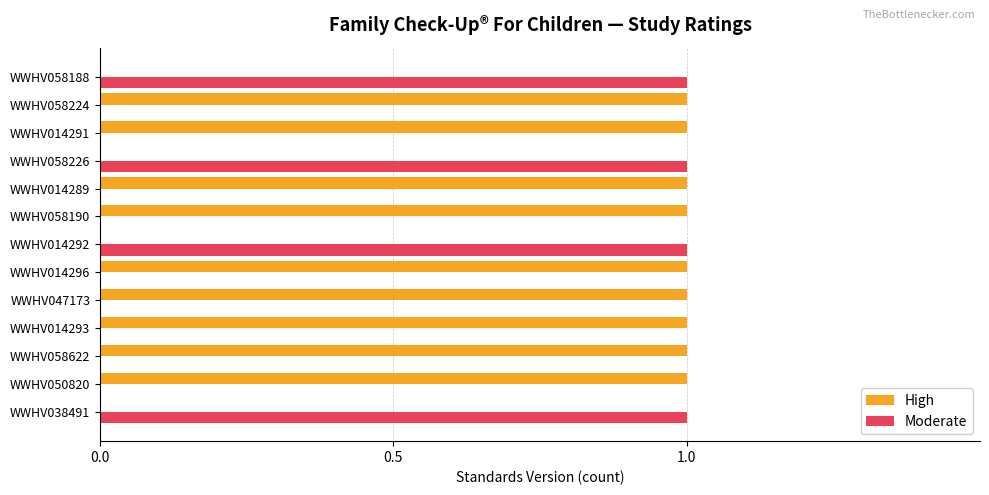

True or false: High has a value of 1 at WWHV058188.

False